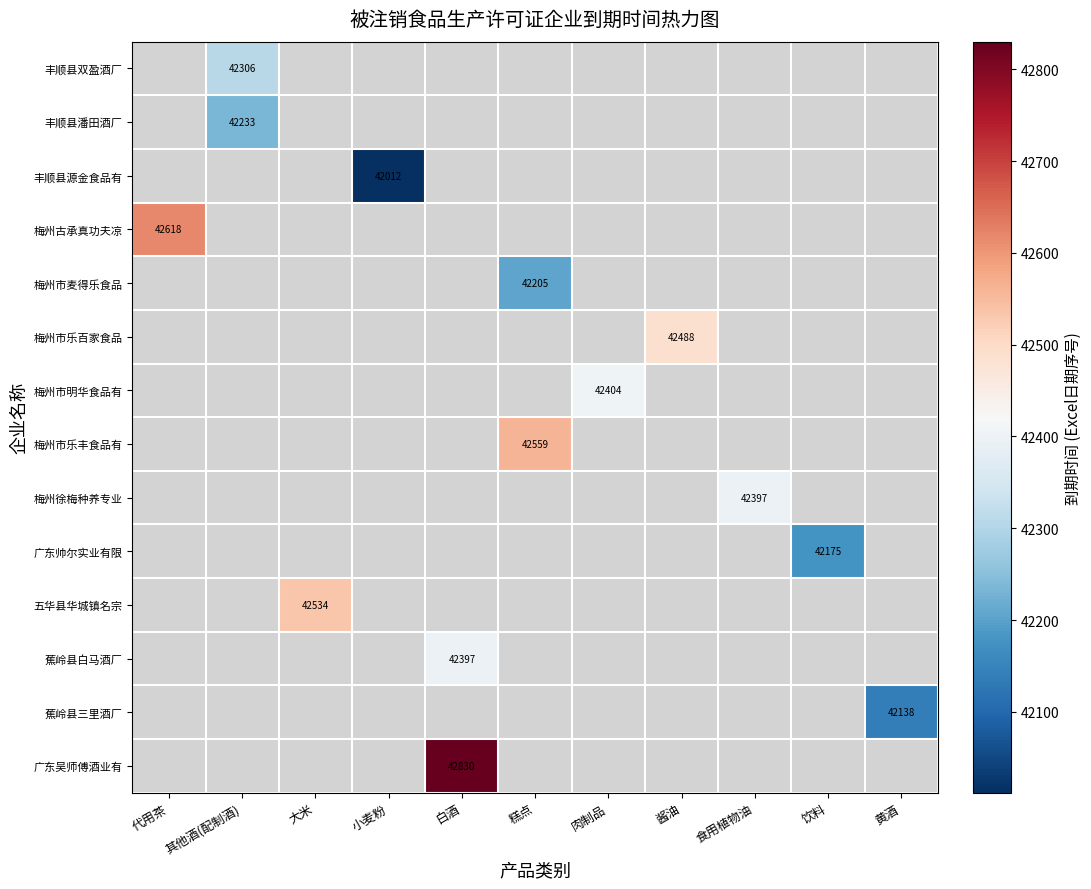

How many series are shown in this chart?

14